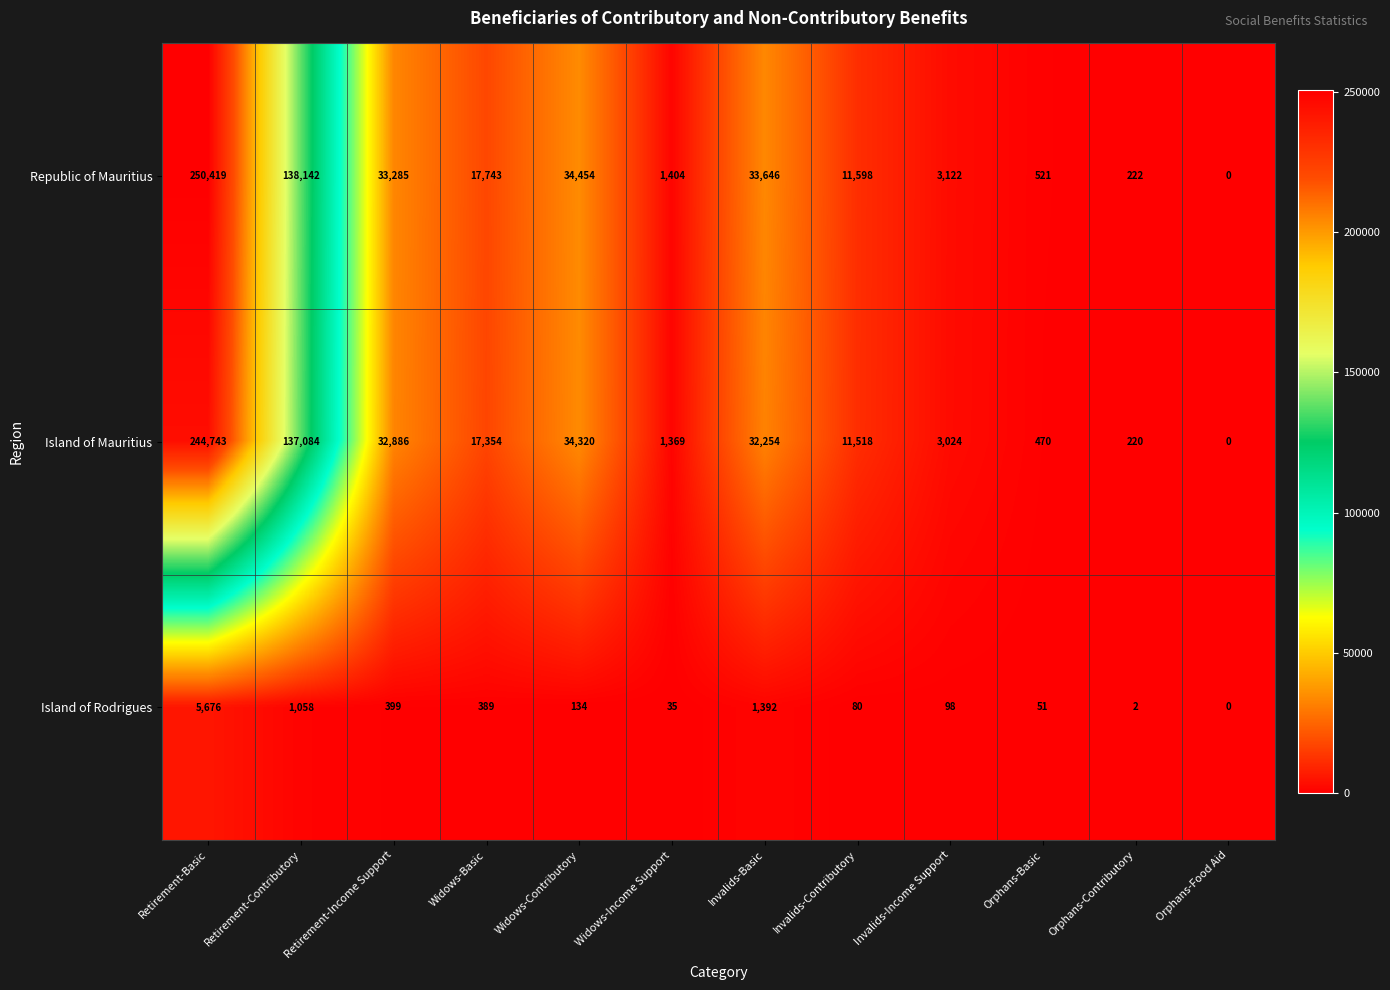

At which category is the sum across all series the highest?

Retirement-Basic